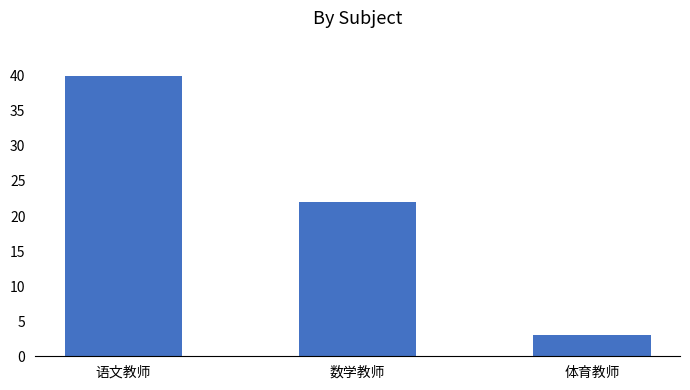

Which category has the highest value across all series?

语文教师